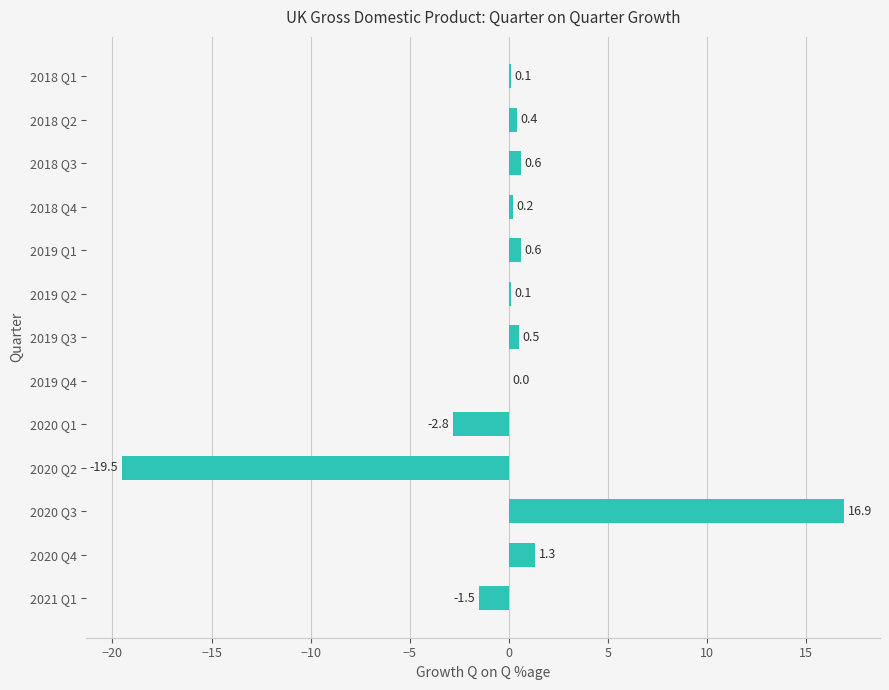

How many data points does each series have?

13